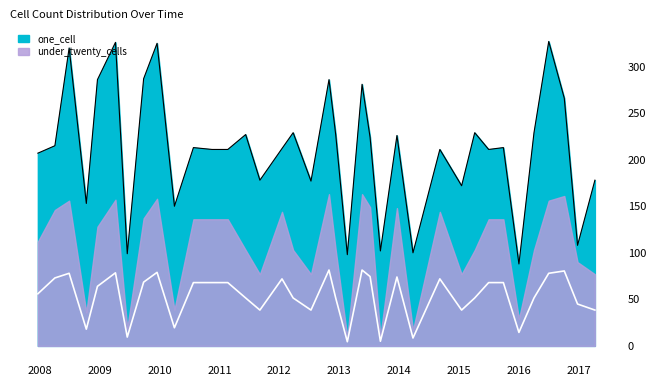

True or false: the data has more than 0 interior local peaks.

True